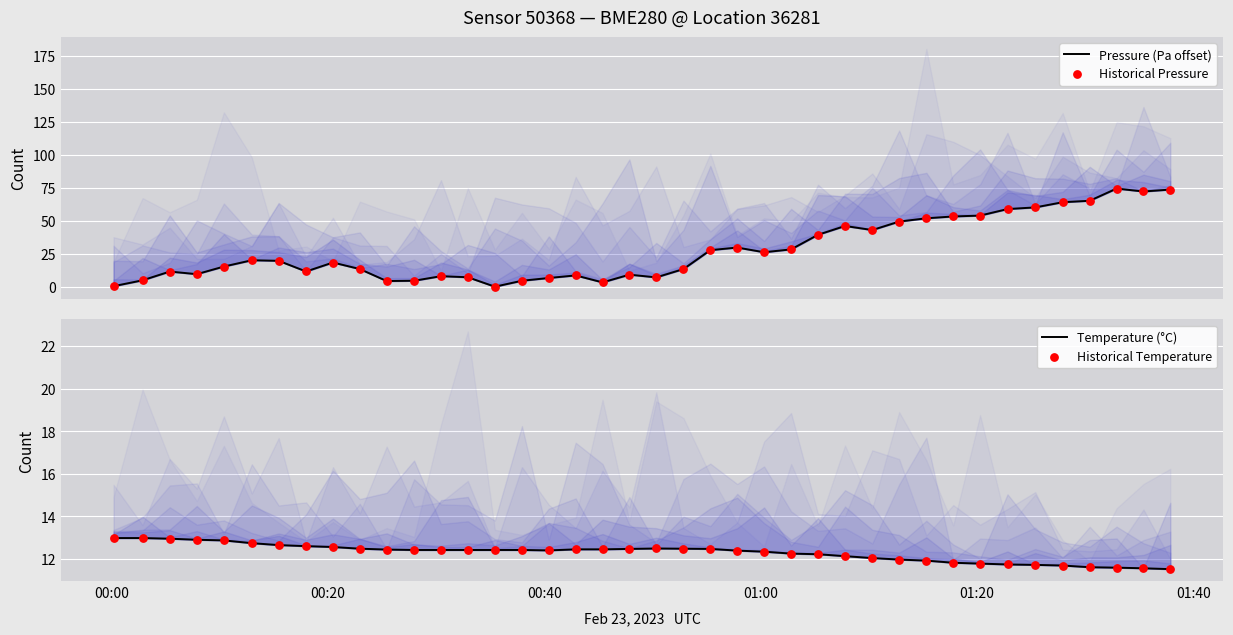

Which series has the largest Y range (max minus min)?

Pressure (Pa offset)